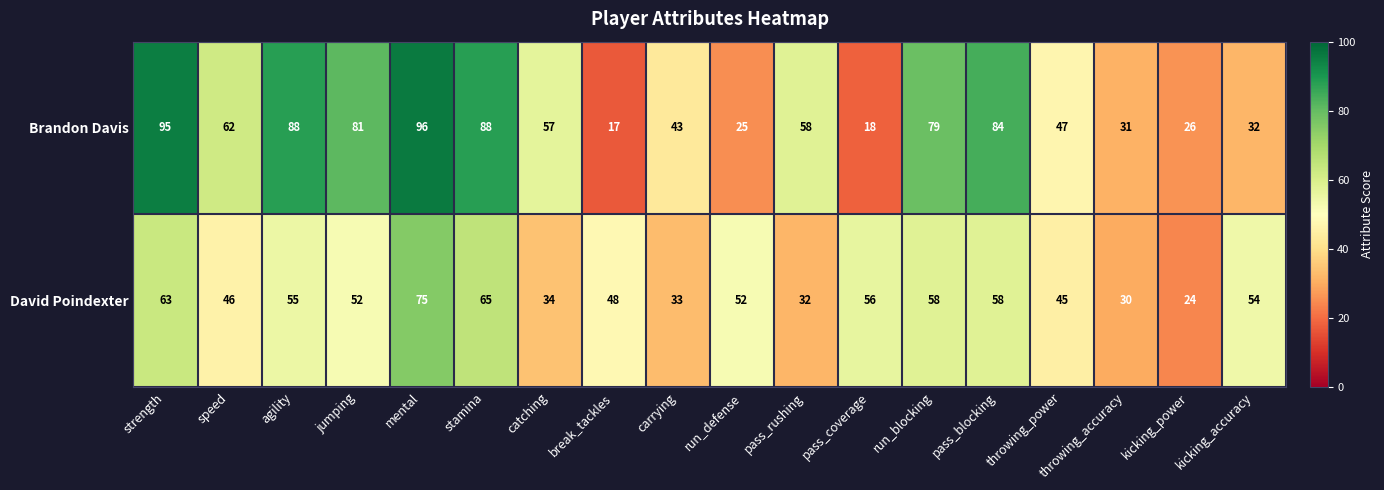

What is the maximum value shown in the chart?

96